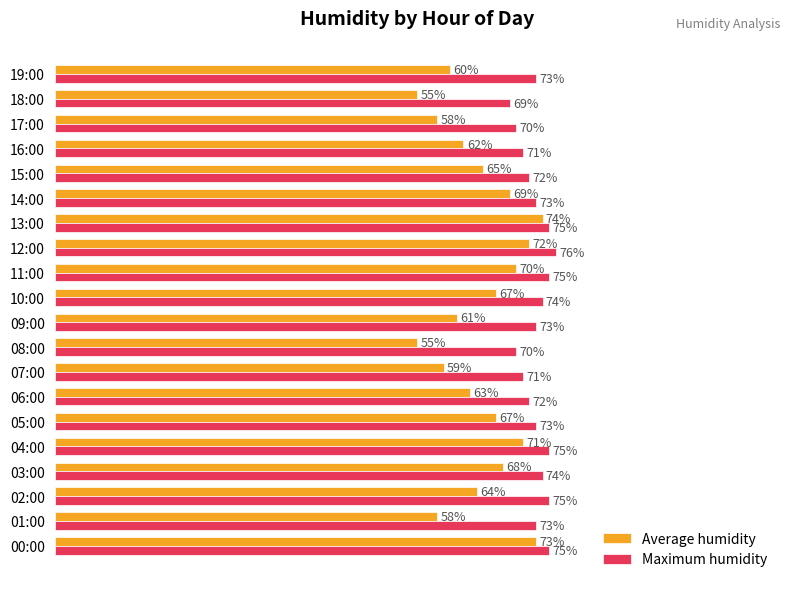

Which series has the widest spread of values?

Average humidity